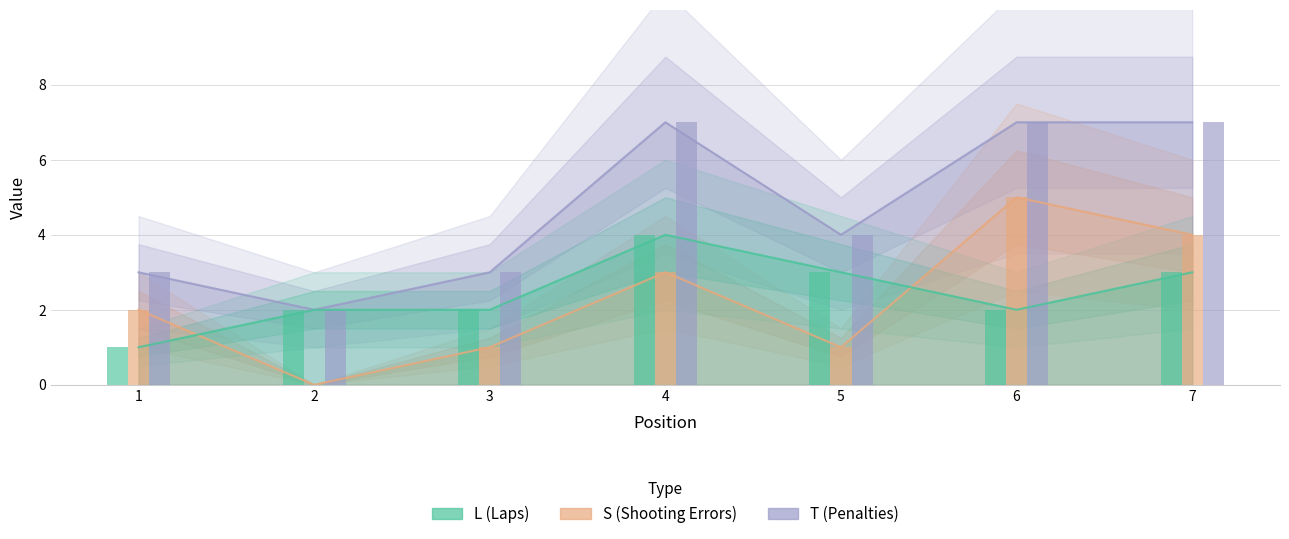

What is the lowest value of the L series?

1